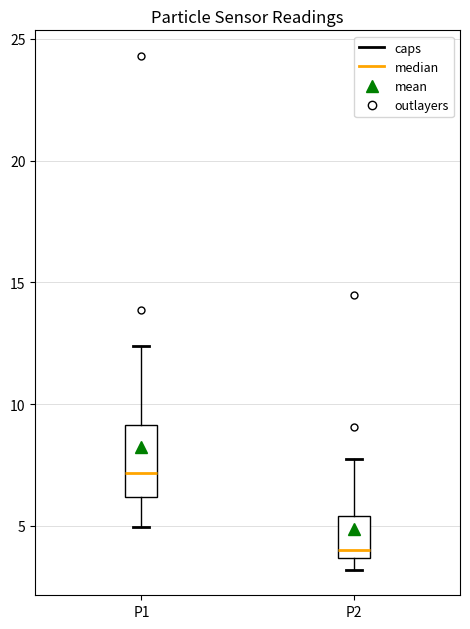

Which box's median line is the lowest?

P2